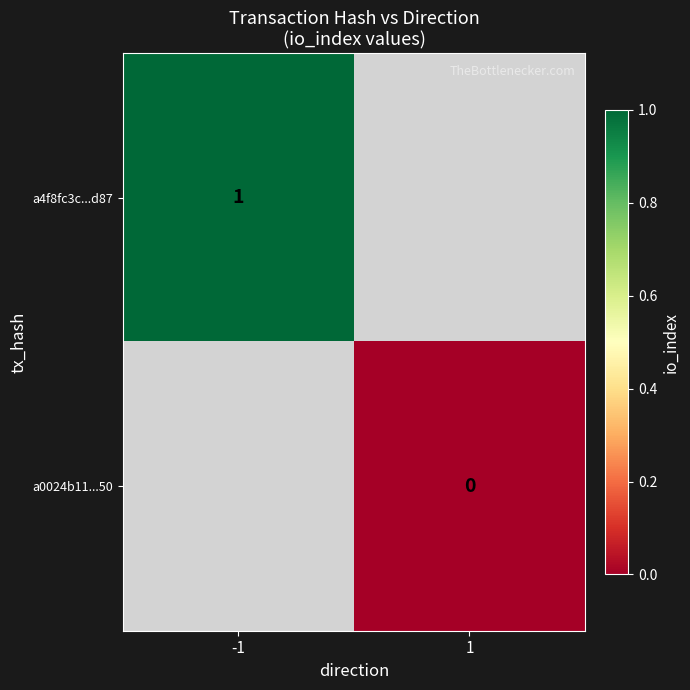

Is the value of a0024b11...50 at 1 greater than the value of a4f8fc3c...d87 at -1?

No